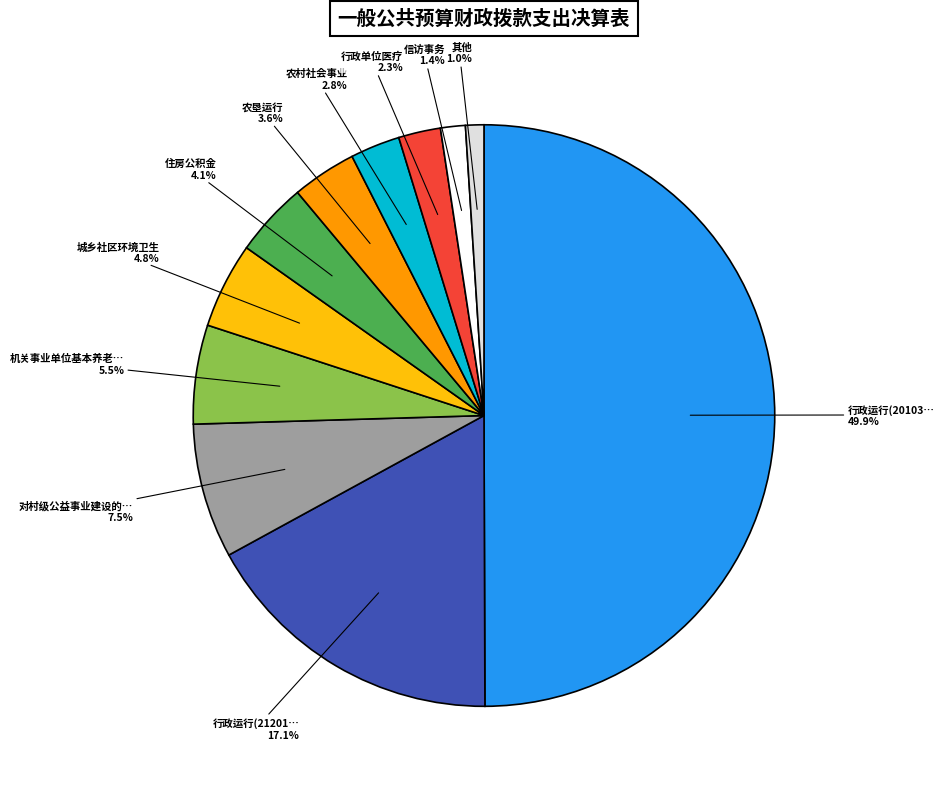

Is there a majority slice in this chart?

No